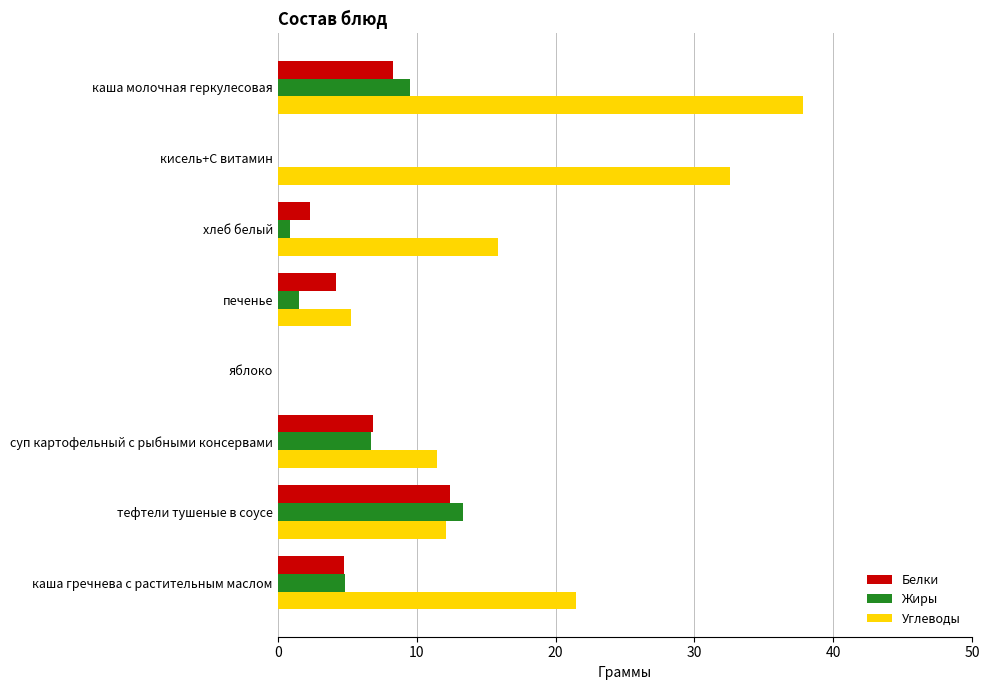

What is the sum of all Углеводы values?

136.6